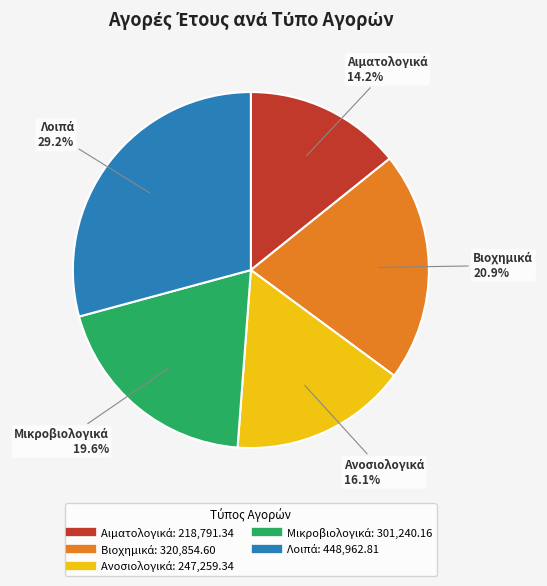

How many segments does this pie chart have?

5